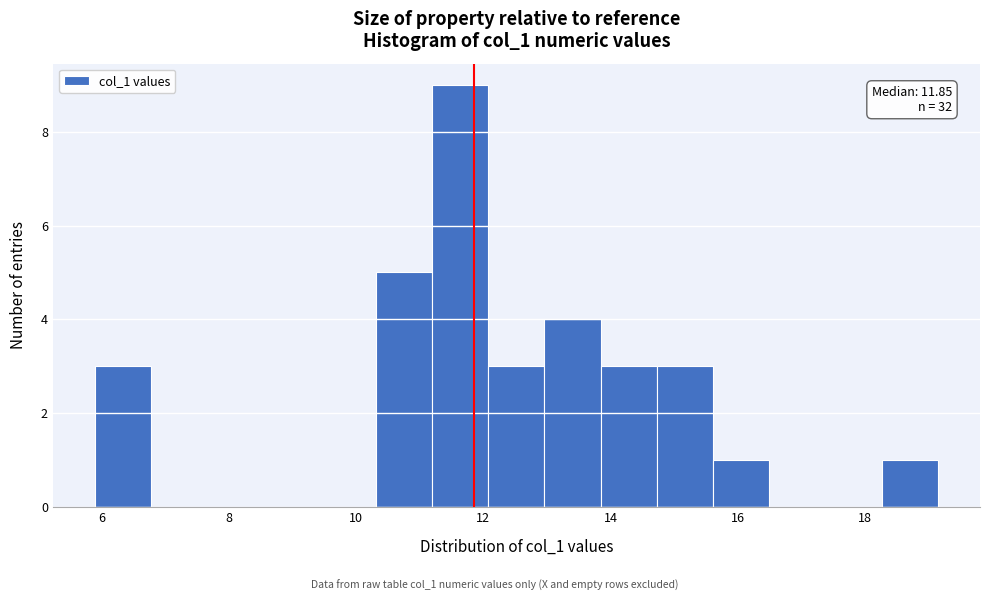

Which range on the x-axis has the tallest bar?

11.2 to 12.0